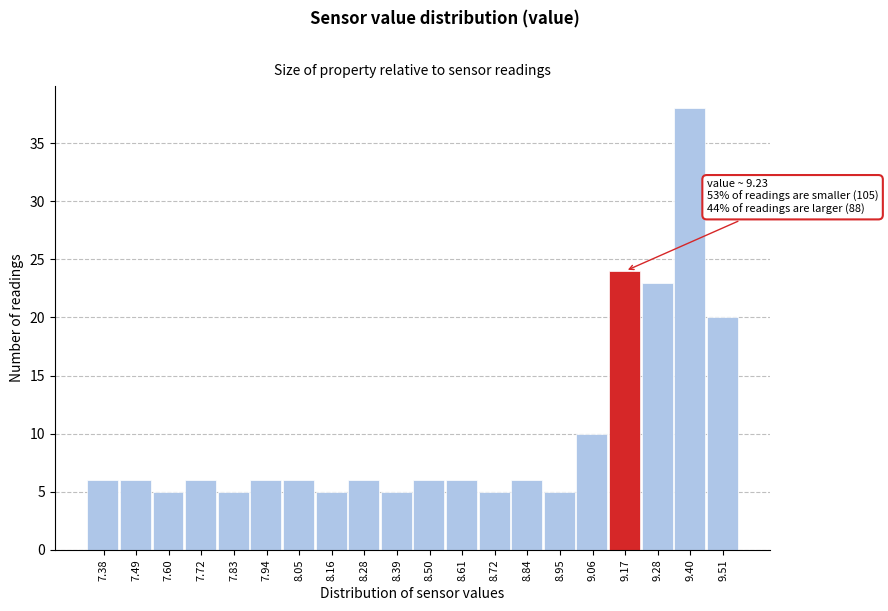

Reading left to right, extract all data points from this chart.

7.38=6	7.49=6	7.60=5	7.72=6	7.83=5	7.94=6	8.05=6	8.16=5	8.28=6	8.39=5	8.50=6	8.61=6	8.72=5	8.84=6	8.95=5	9.06=10	9.17=24	9.28=23	9.40=38	9.51=20